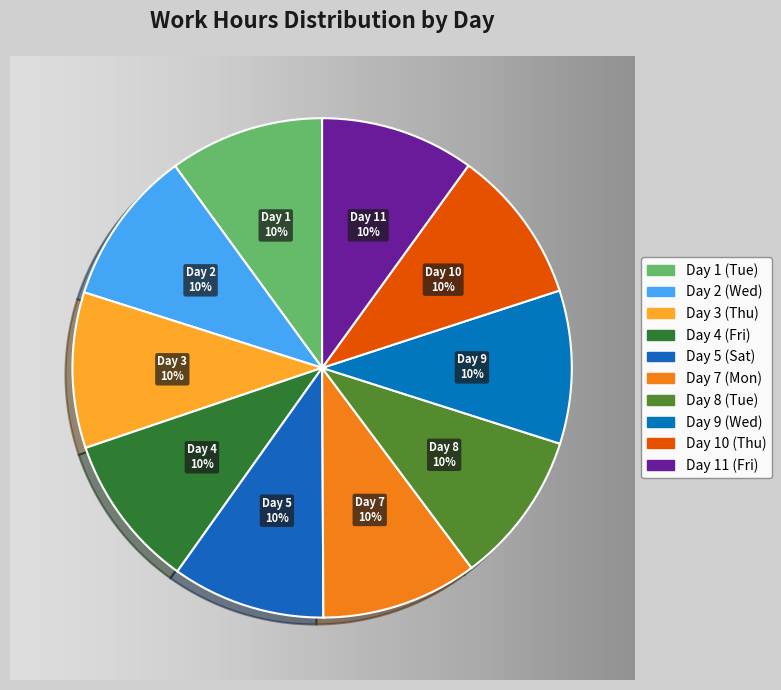

Is there any slice that represents more than half of the pie?

No